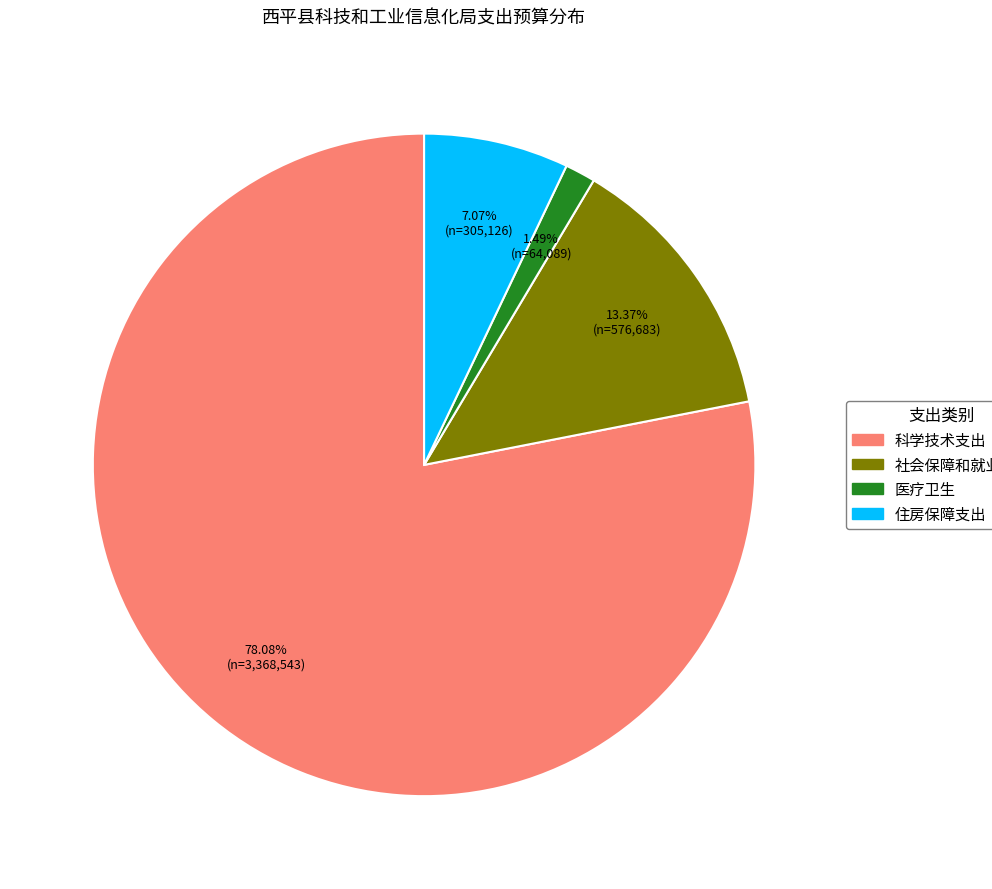

What is the smallest slice in the pie chart?

医疗卫生